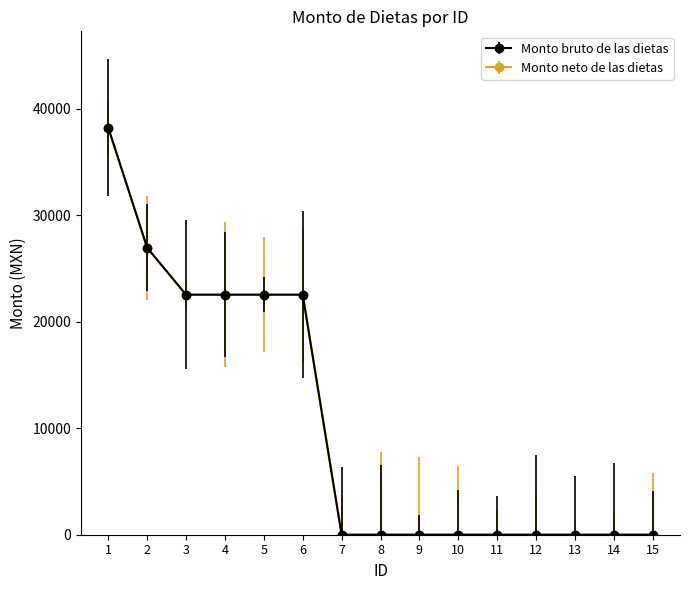

How many lines are shown in the chart?

2